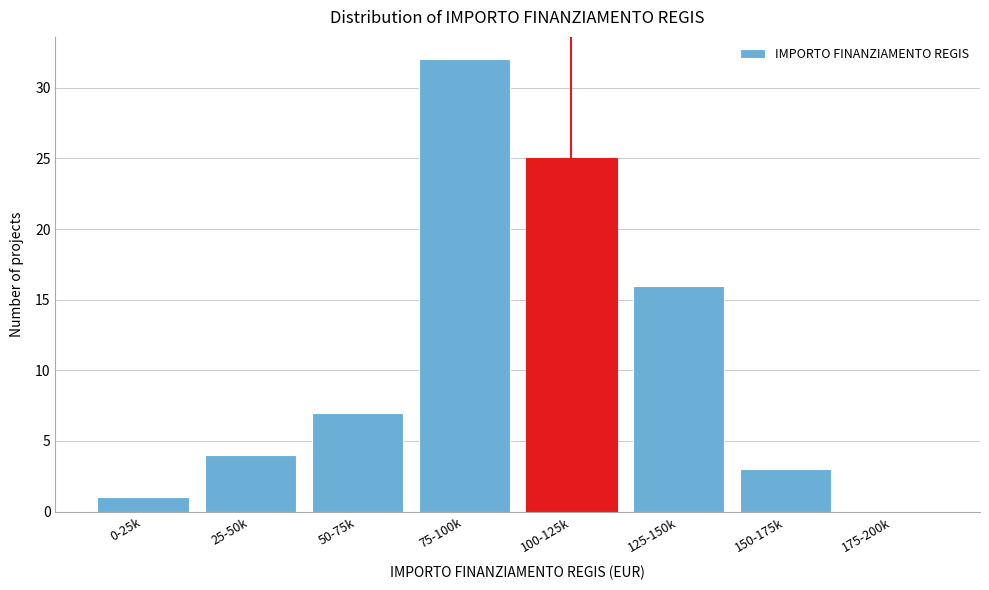

Reading right to left, extract all data points from this chart.

175-200k=0	150-175k=3	125-150k=16	100-125k=25	75-100k=32	50-75k=7	25-50k=4	0-25k=1